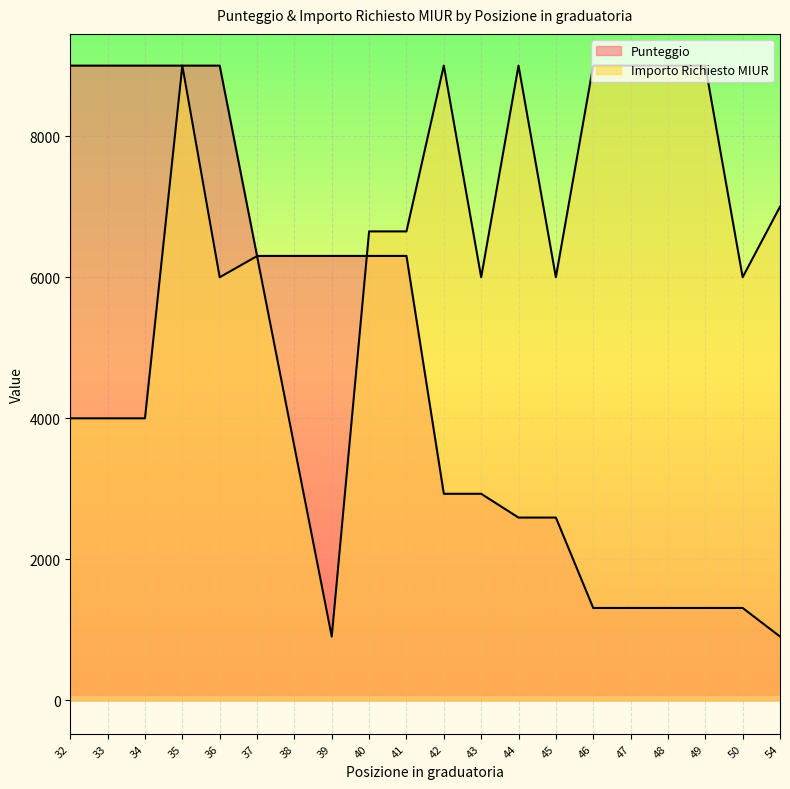

What is the approximate value of Importo Richiesto MIUR at 34?

4000.0